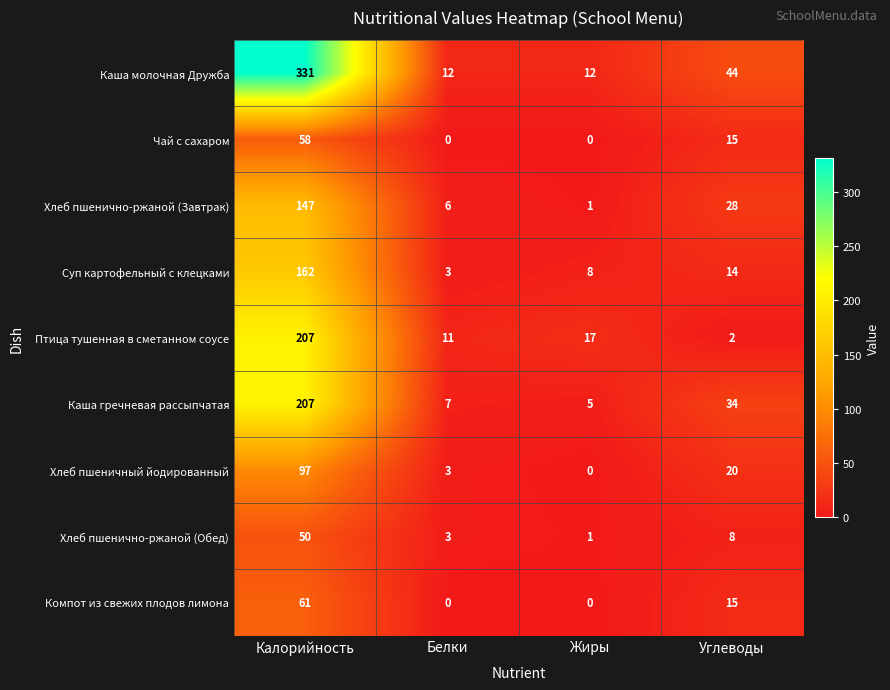

Is it true that Хлеб пшенично-ржаной (Обед) equals 8 at Углеводы?

True